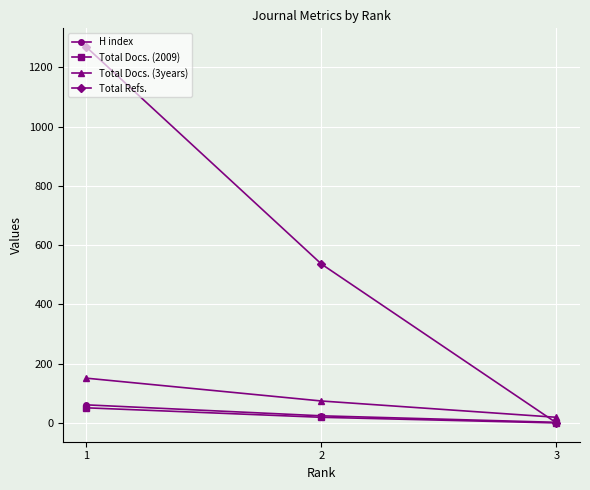

How many data points does each series have?

3